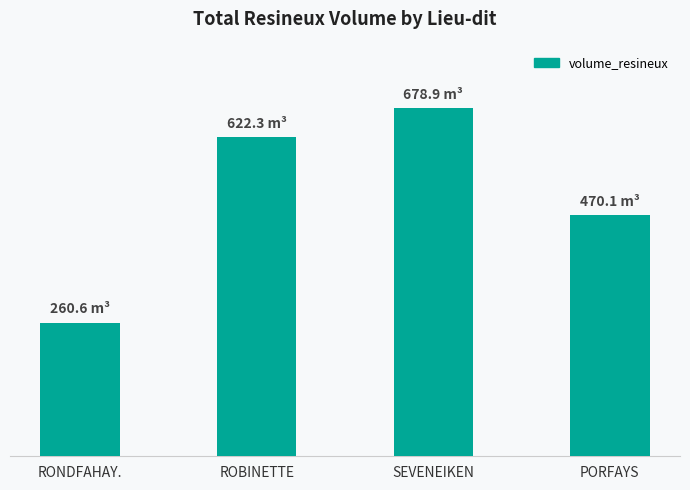

Are the bars horizontal?

No